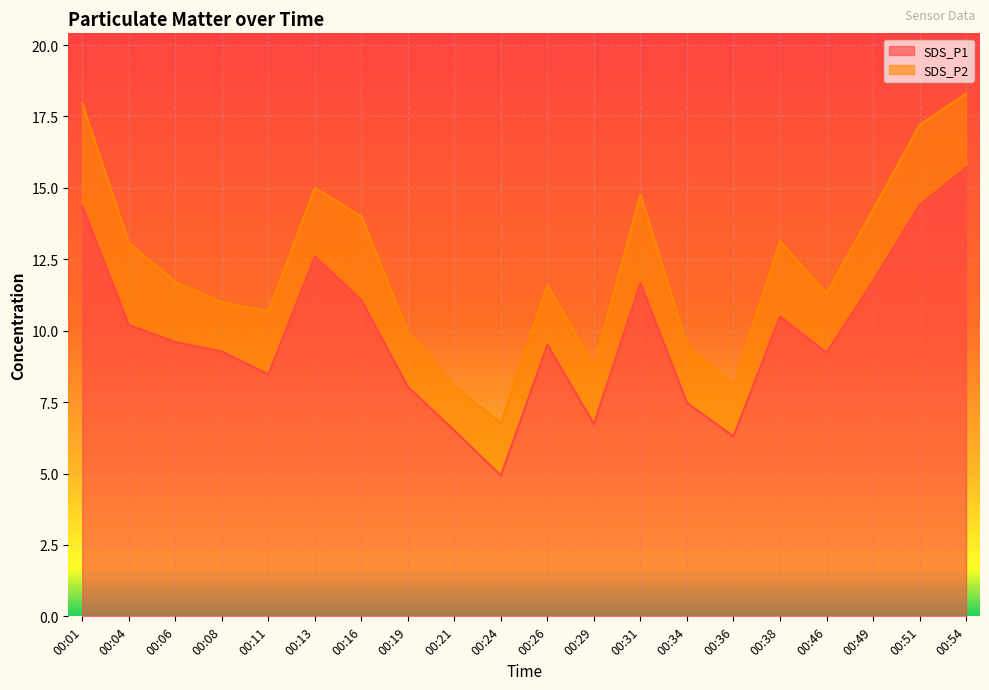

Rank the categories by value from highest to lowest.

00:54, 00:51, 00:01, 00:13, 00:49, 00:31, 00:16, 00:38, 00:04, 00:06, 00:26, 00:08, 00:46, 00:11, 00:19, 00:34, 00:29, 00:21, 00:36, 00:24